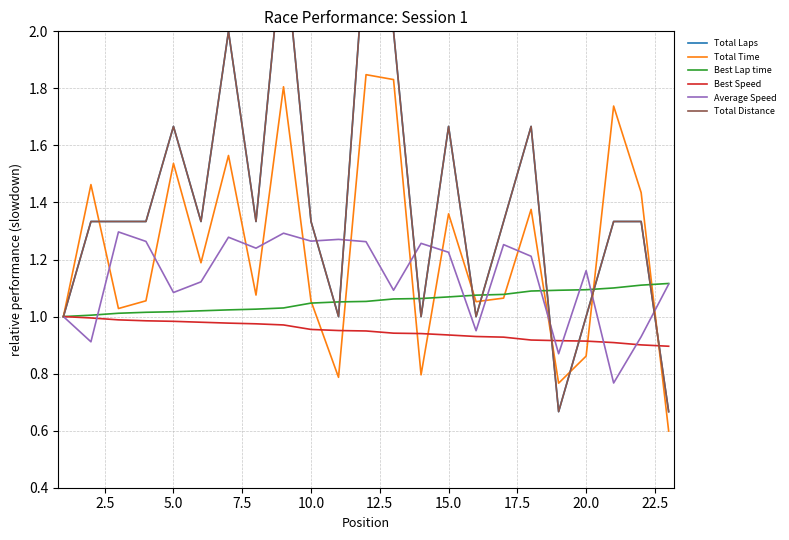

How many data points in Total Laps are above 1?

16